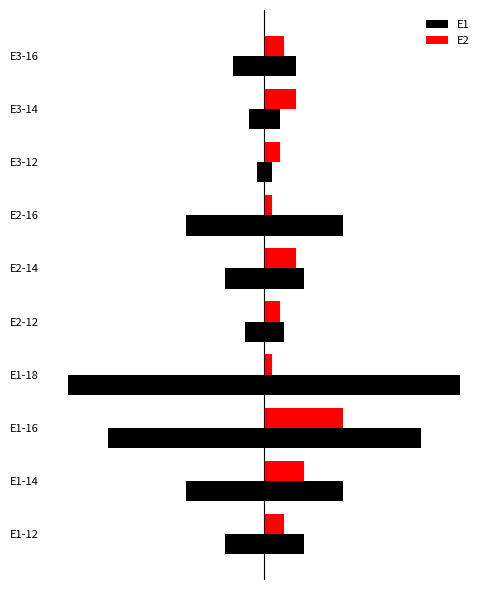

How many distinct data groups are displayed?

2